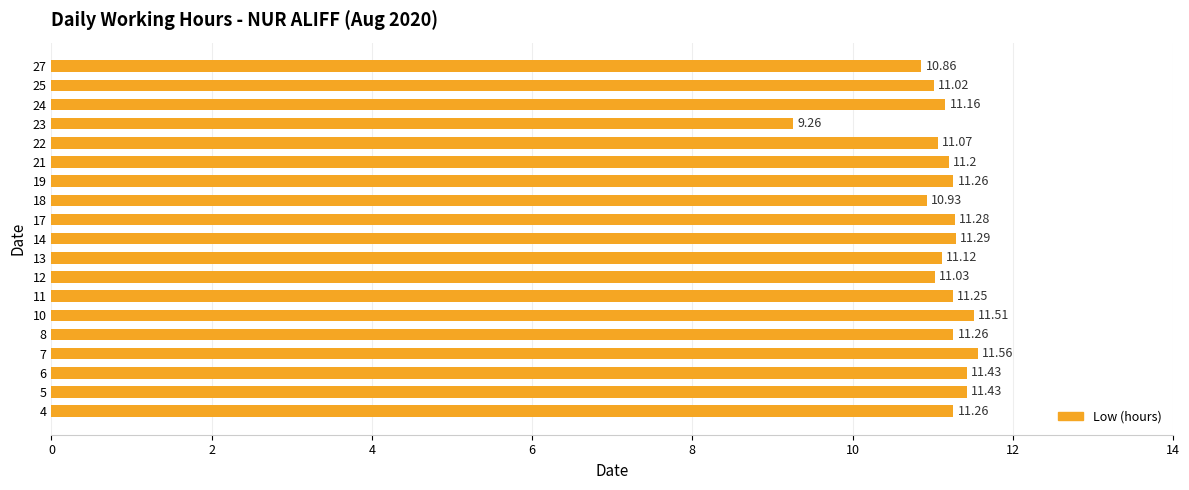

What is the approximate value at 8?

11.3